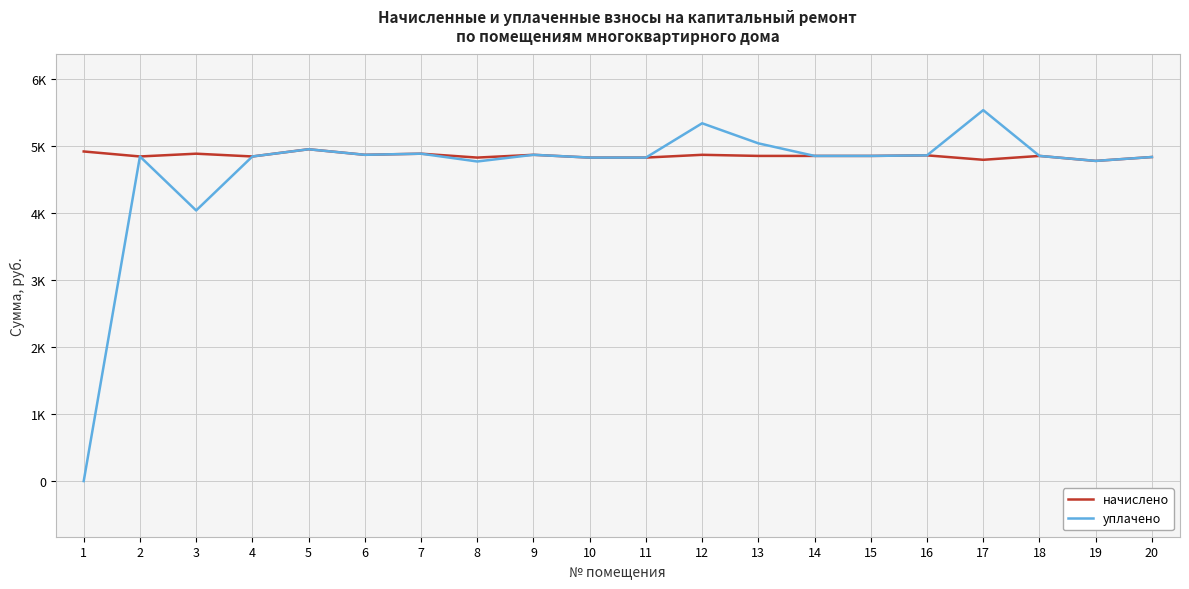

At which category is the sum across all series the highest?

17